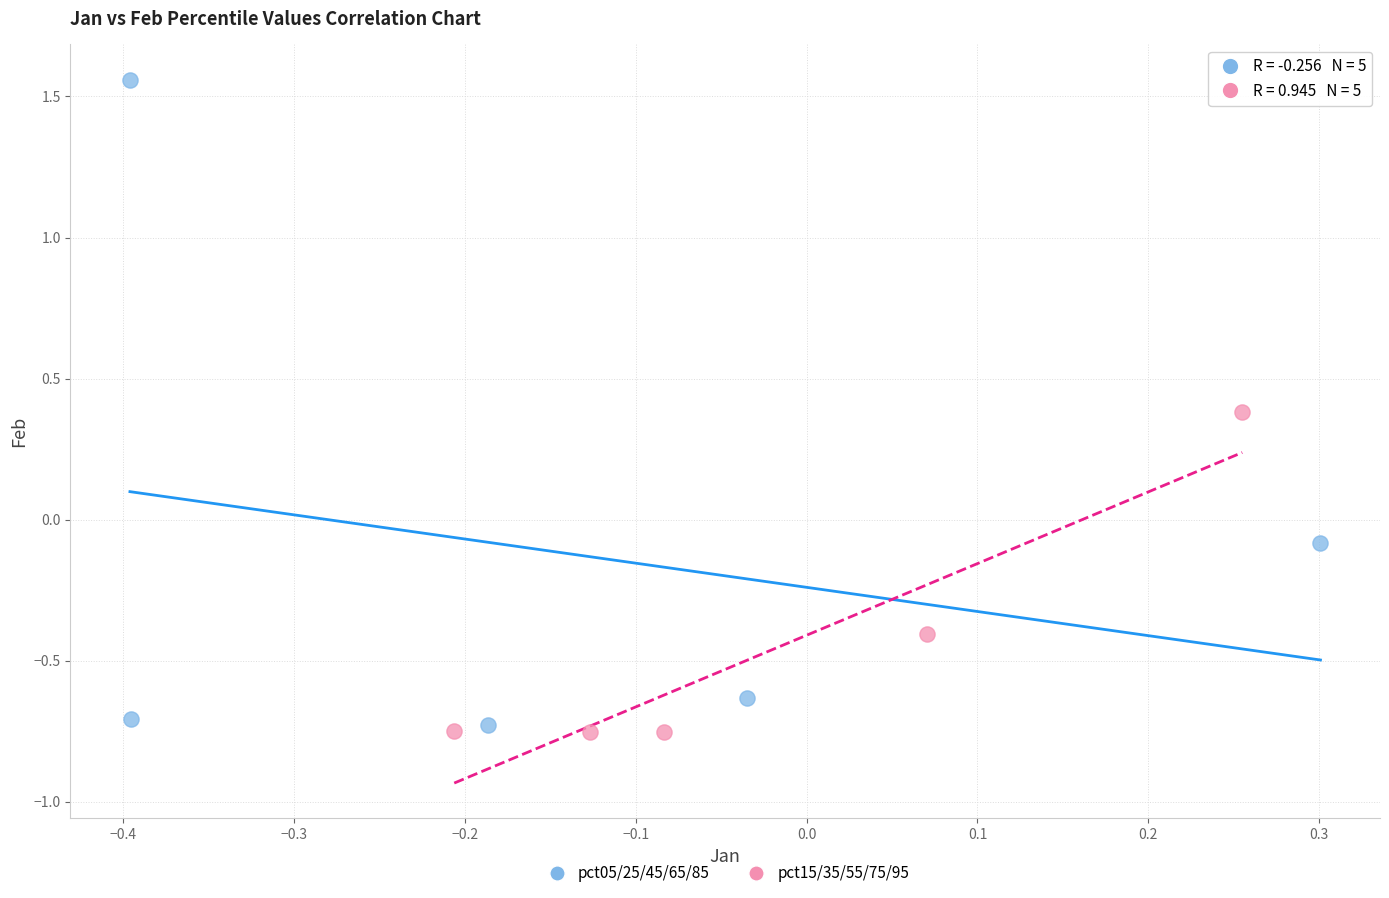

Which series contains the highest Y value?

pct05/25/45/65/85